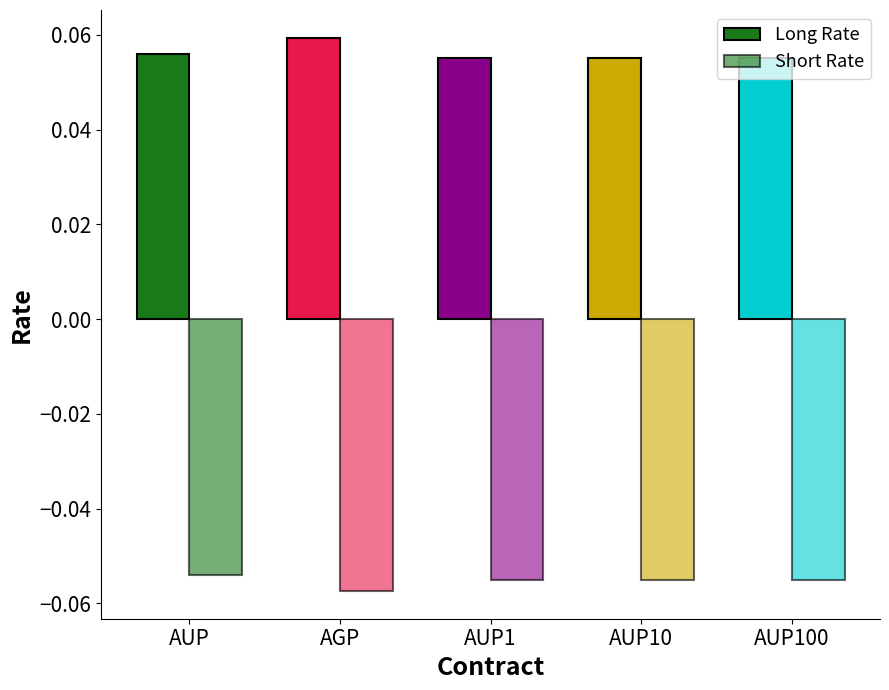

Count the number of categories in the chart.

5